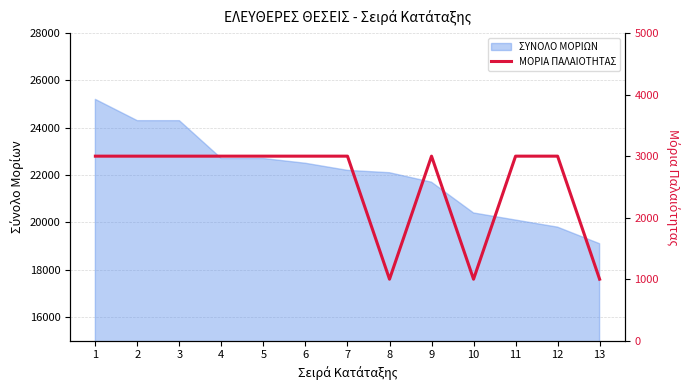

True or false: the data shows 1000 at 8.

True